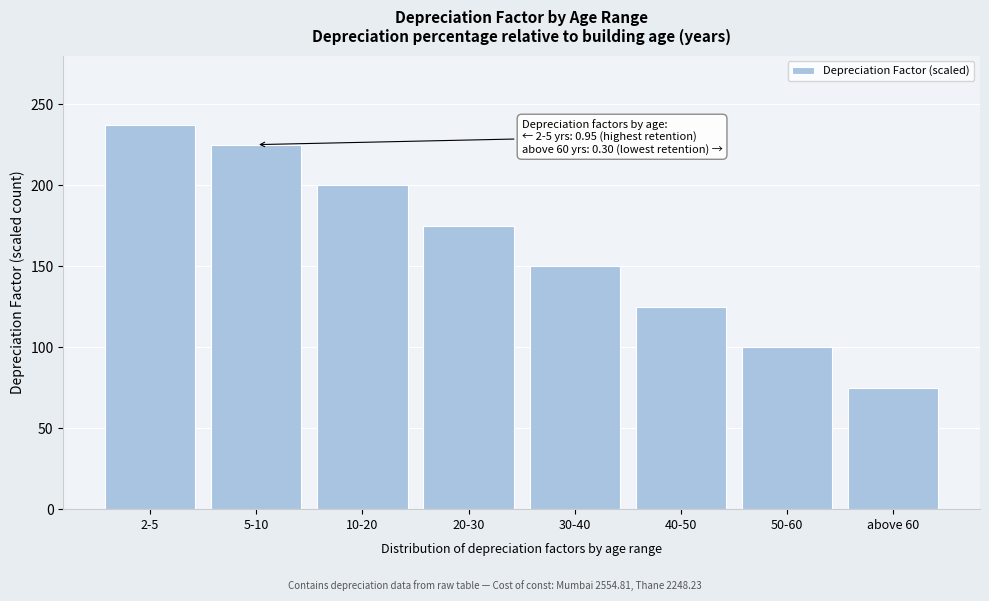

Reading left to right, list all the values displayed in this chart.

237	225	200	175	150	125	100	75